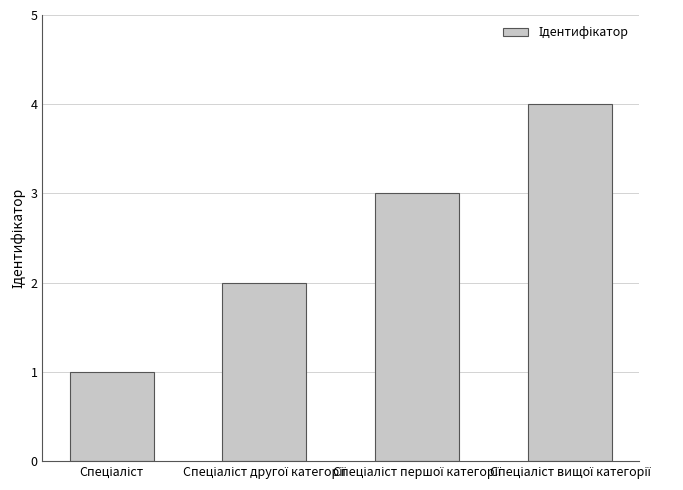

What is the greatest value displayed?

4